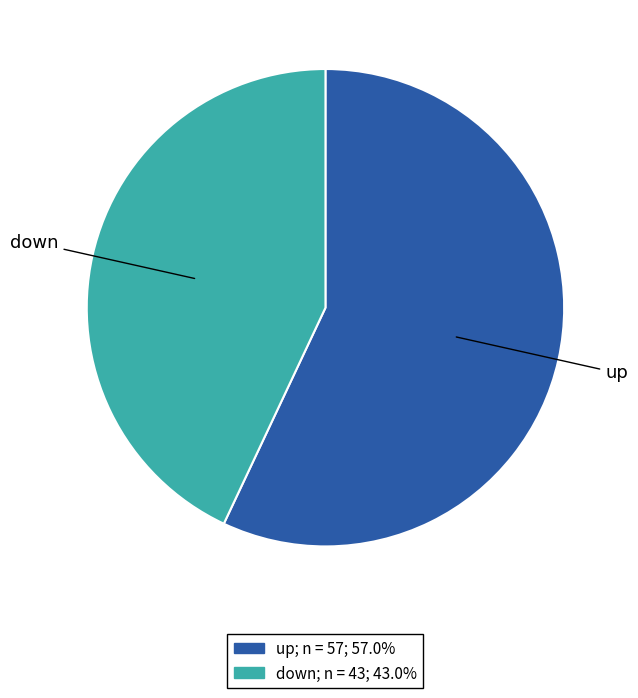

Is there any slice that represents more than half of the pie?

Yes